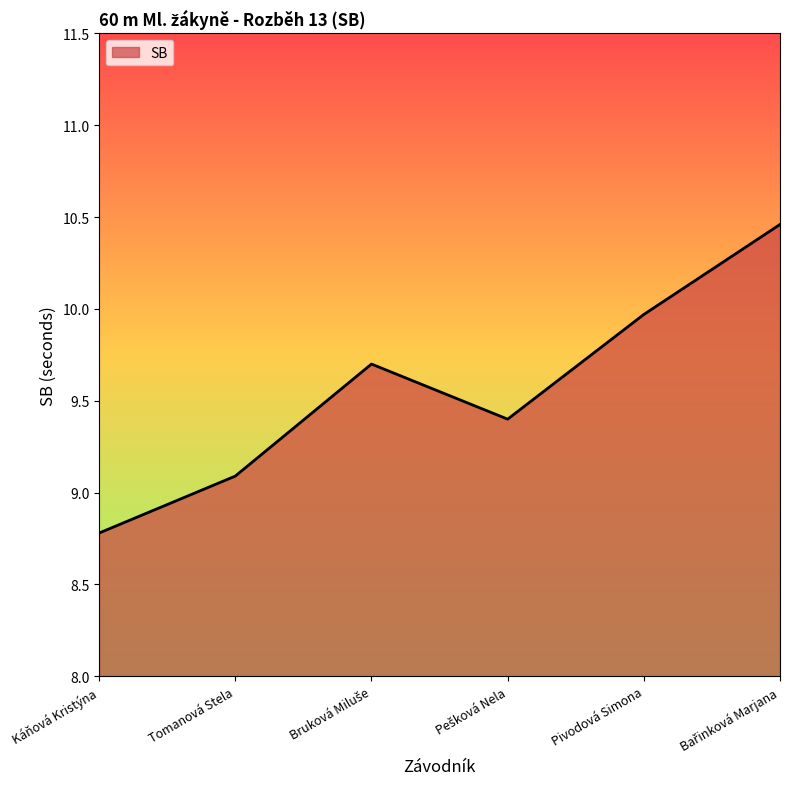

How many interior local peaks (higher than both neighbors) does the data have?

1